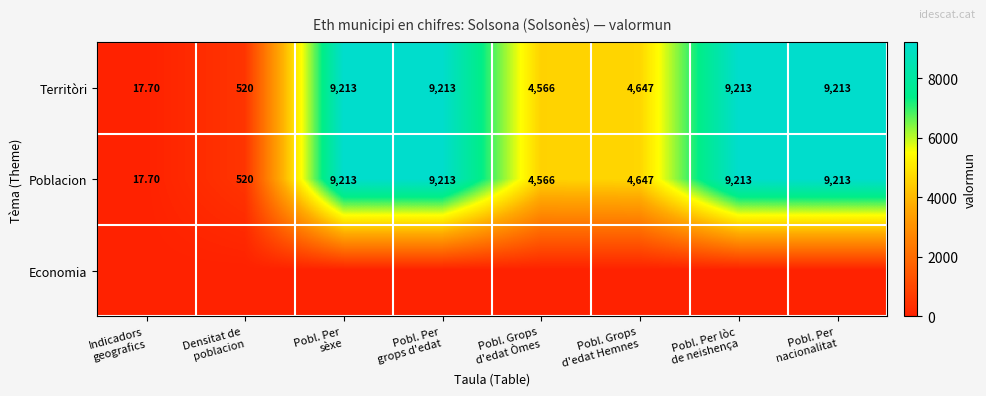

What is the difference between the second highest and minimum values in the Poblacion series?

9195.3